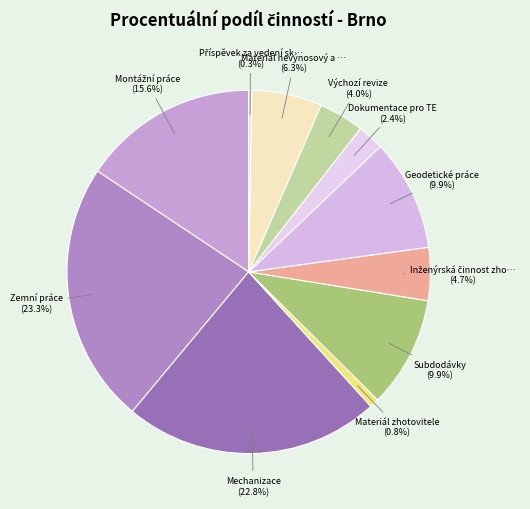

Does any single category account for the majority?

No